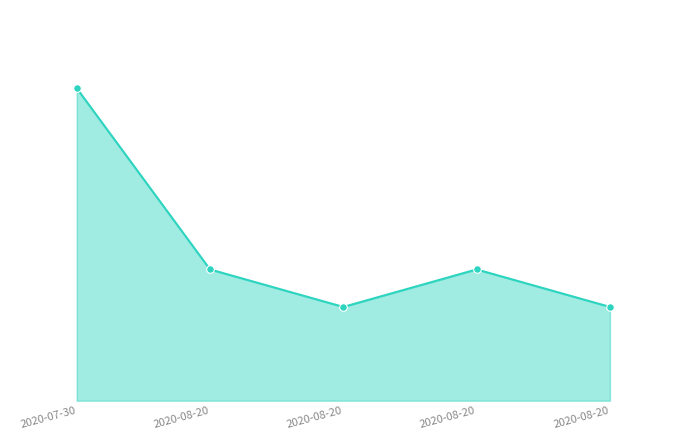

What is the ratio of the value at 2020-08-20 to the value at 2020-08-20?

1.4